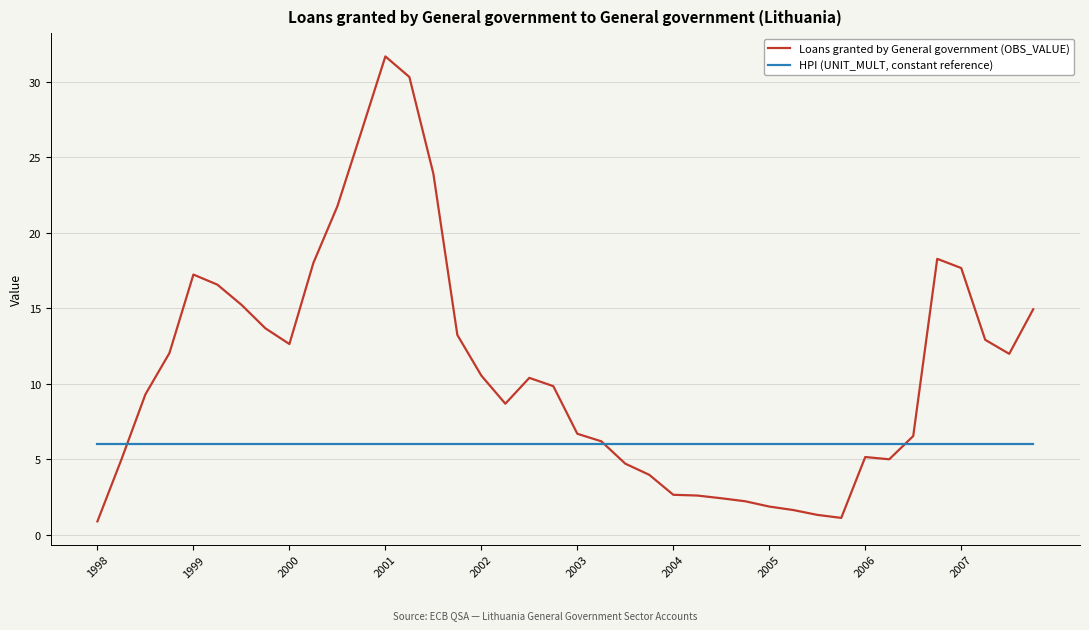

True or false: HPI (UNIT_MULT, constant reference) and Loans granted by General government (OBS_VALUE) cross at least once.

True